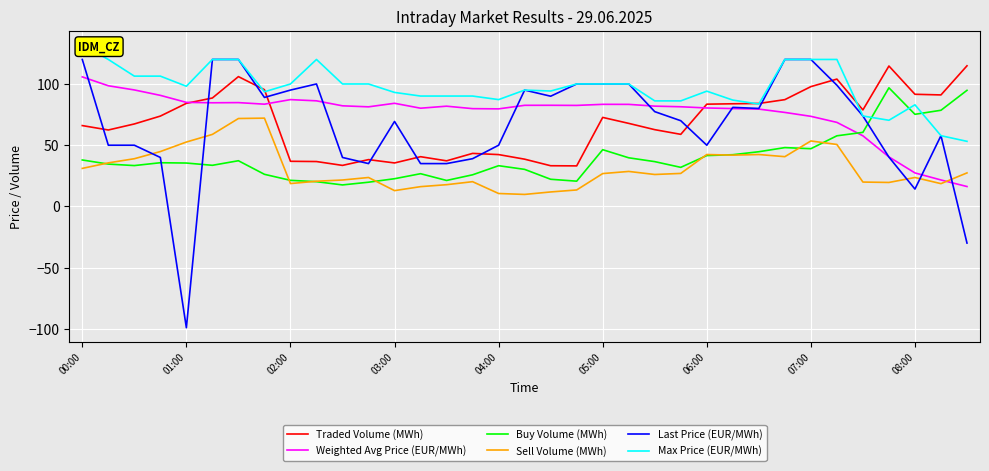

Is it true that Last Price (EUR/MWh) equals 25.7 at 04:00?

False